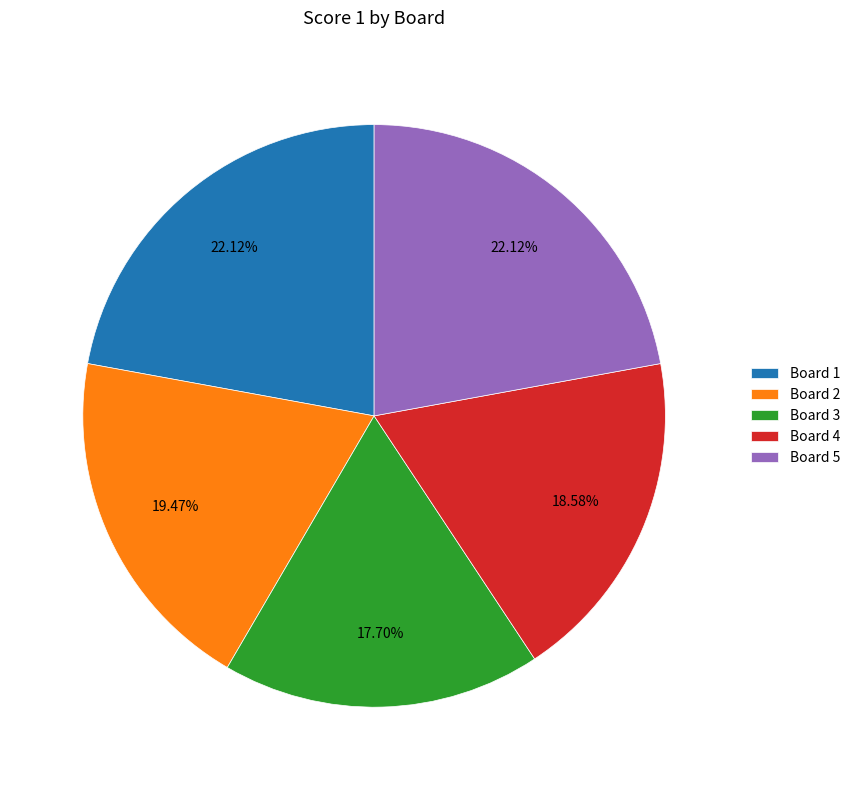

Combined, do Board 1 and Board 4 account for over 50%?

No